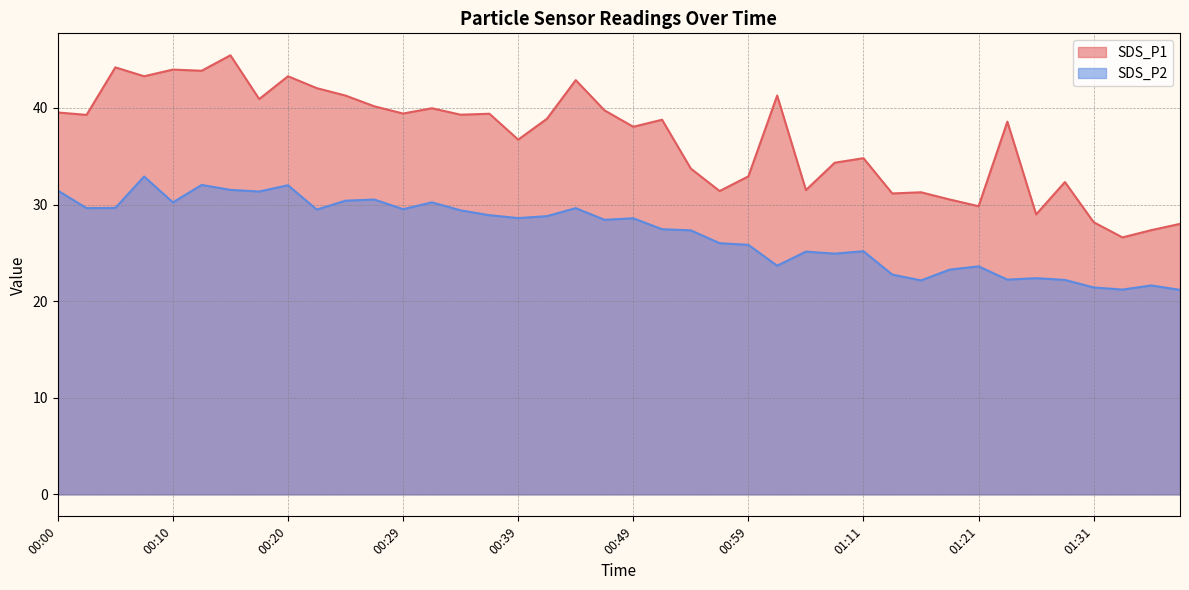

What is the difference between the maximum and second lowest values in the SDS_P1 series?

18.1